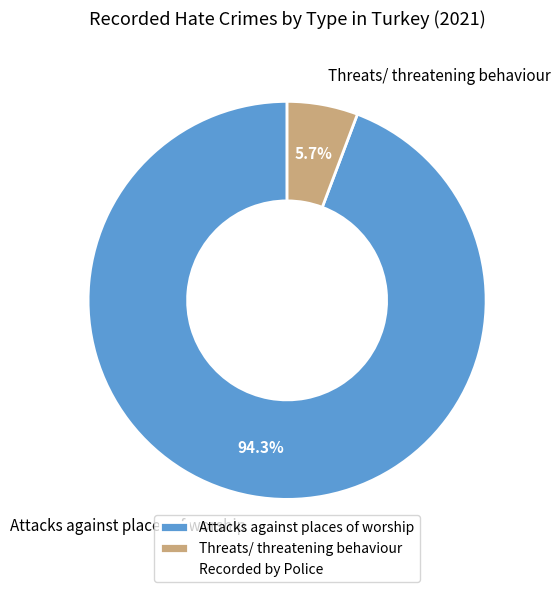

Rank the categories by value from highest to lowest.

Attacks against places of worship, Threats/ threatening behaviour